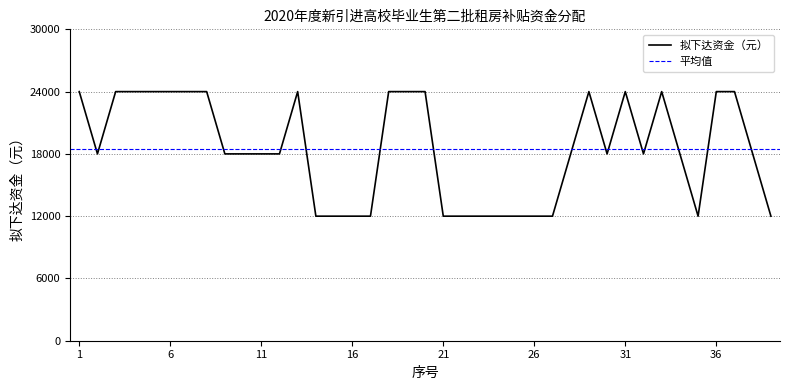

Between 8 and 37, which is larger?

8